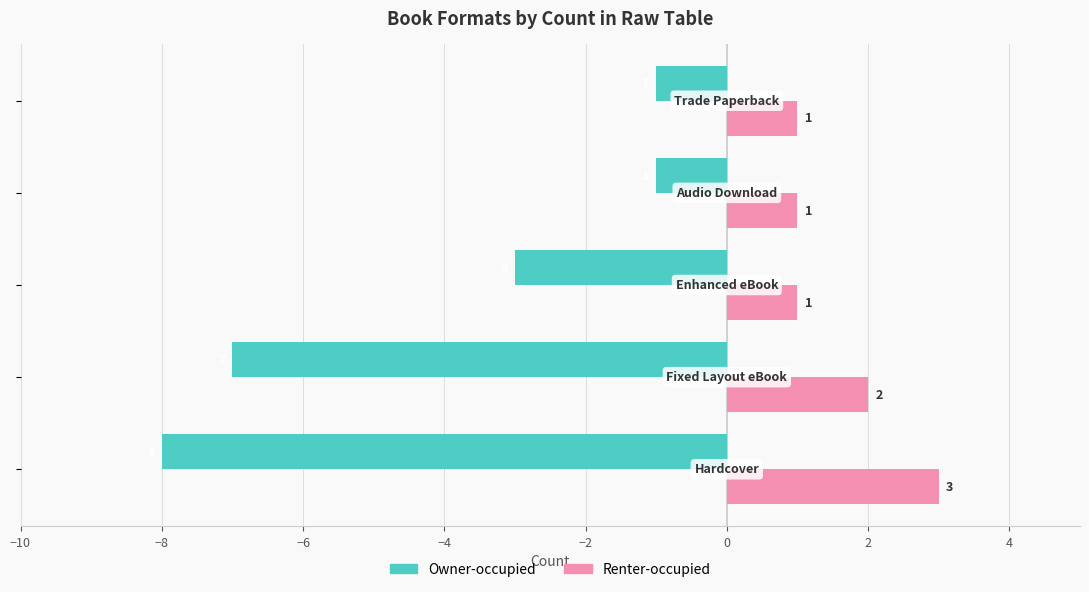

What is the difference between the second highest and second lowest values in the Owner-occupied series?

6